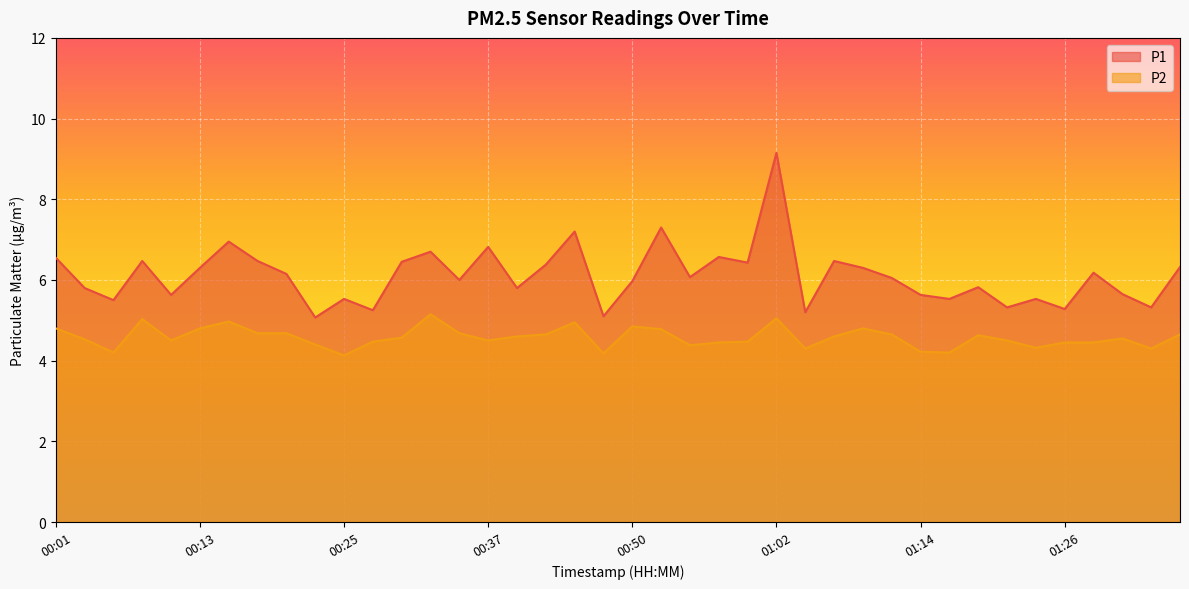

What is the value of the P2 point at the 26th from the left?

5.0